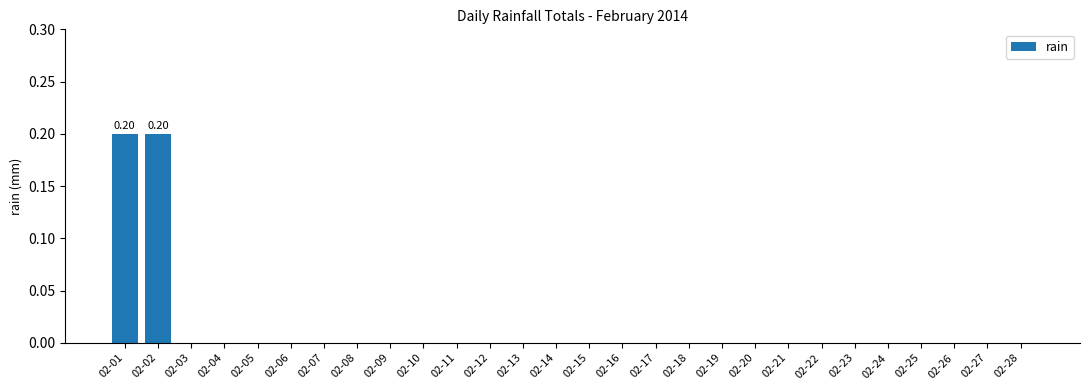

True or false: the data shows -0.1 at 02-15.

False